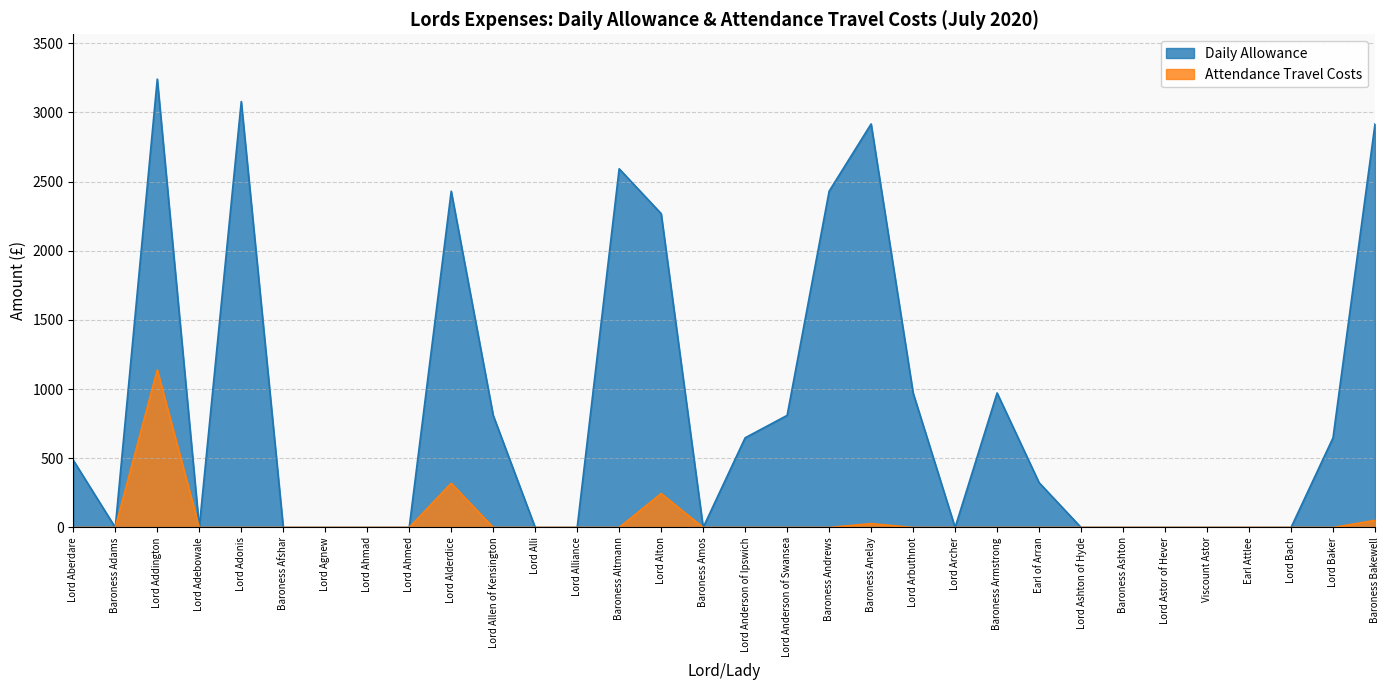

True or false: Attendance Travel Costs and Daily Allowance intersect in this chart.

False